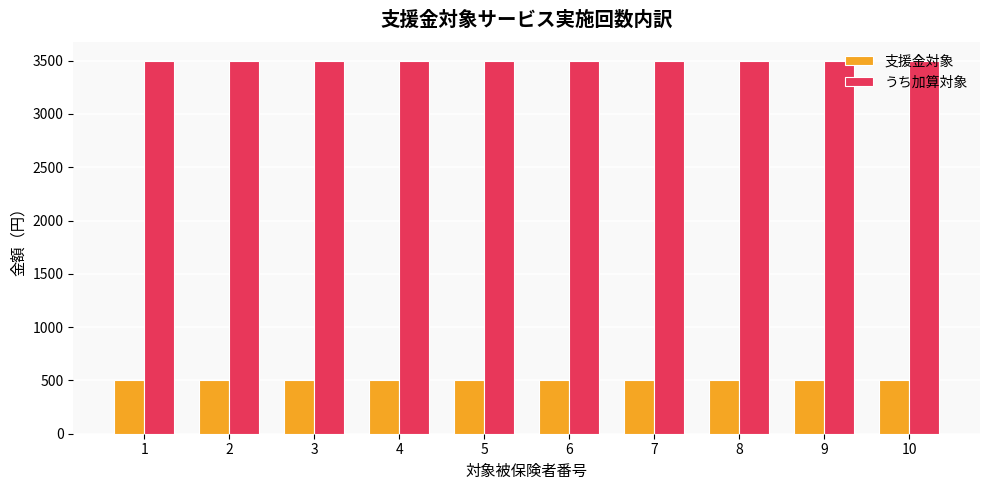

What is the minimum value for うち加算対象?

3500